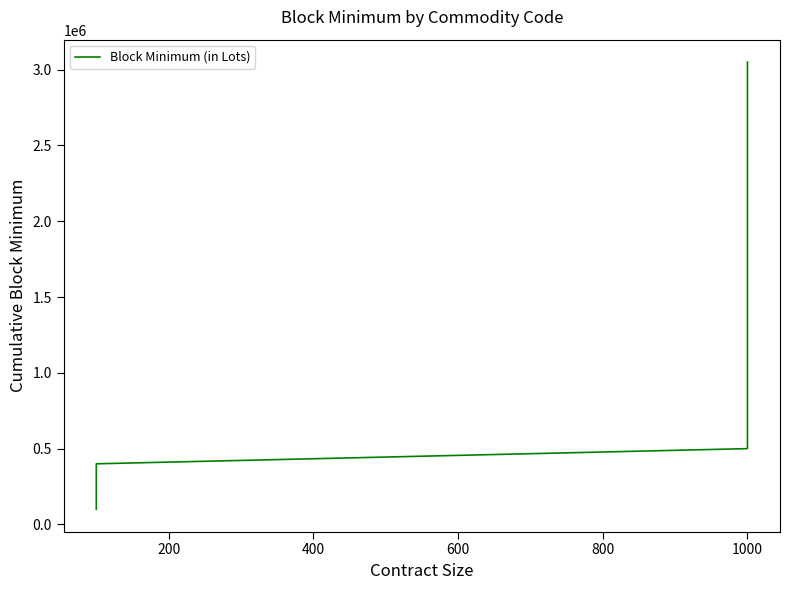

True or false: the data has more than 1 interior local peaks.

False